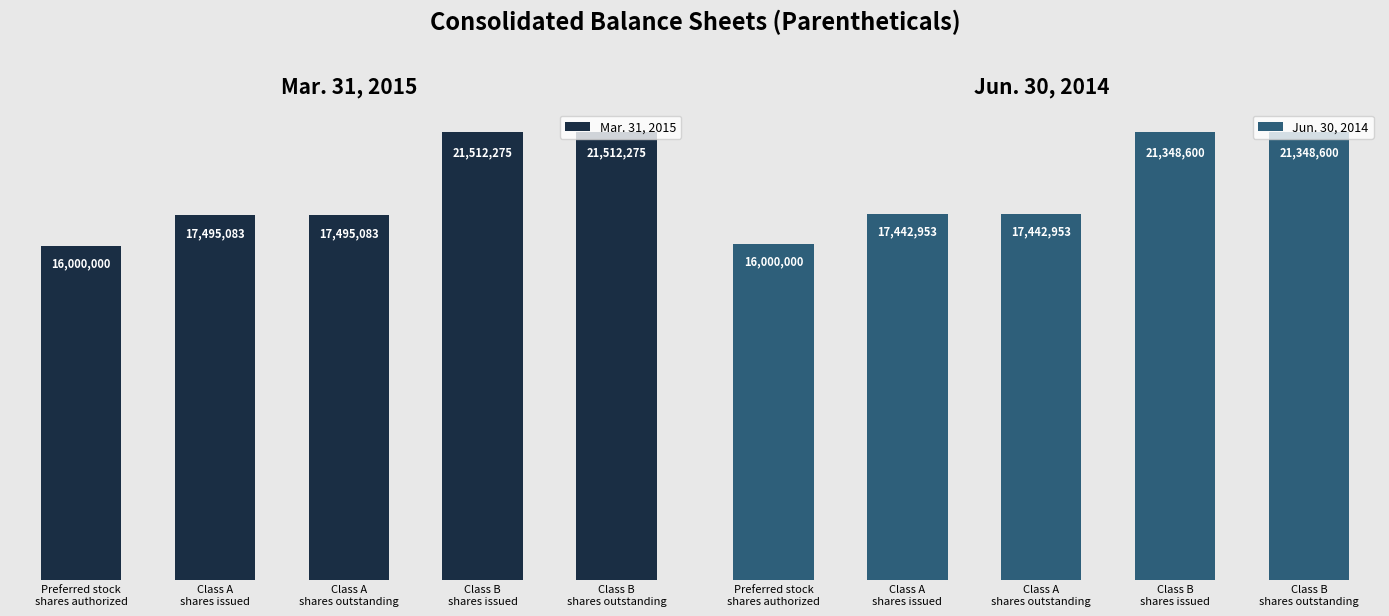

What are all the series names shown in the legend?

Mar. 31, 2015, Jun. 30, 2014